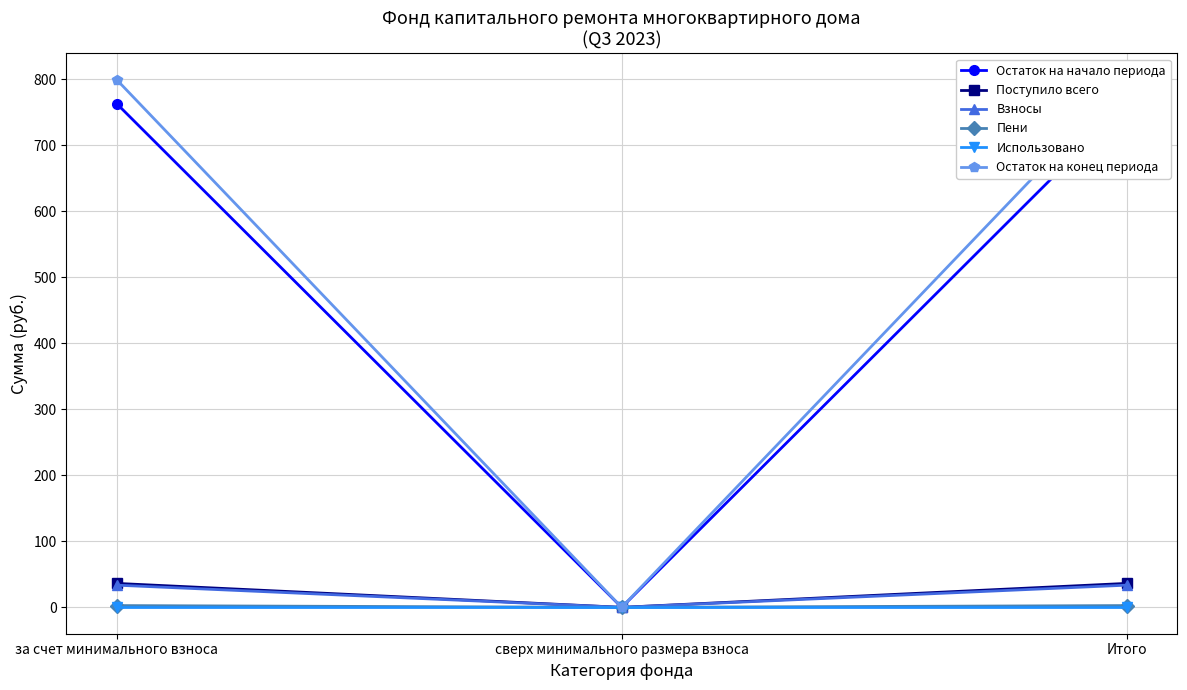

Which series changed the most between сверх минимального размера взноса and Итого?

Остаток на конец периода